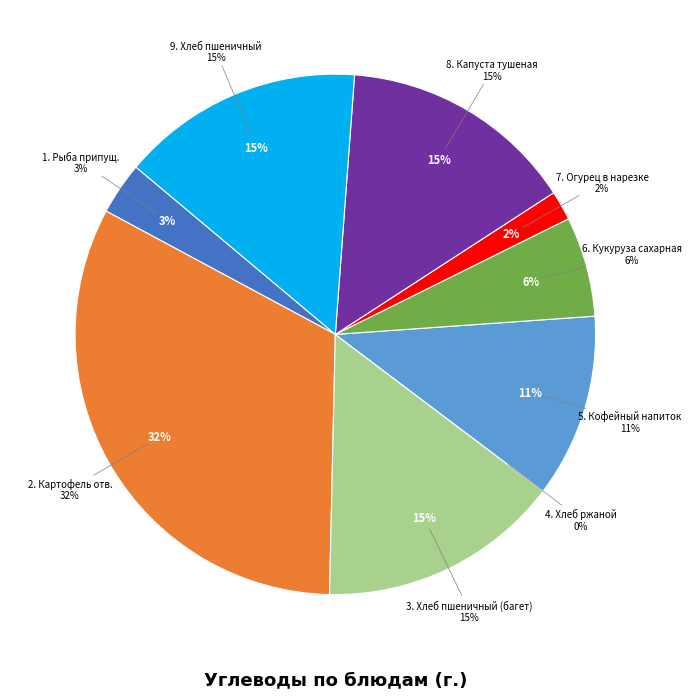

Is Картофель отварной в молоке the majority of the pie?

No